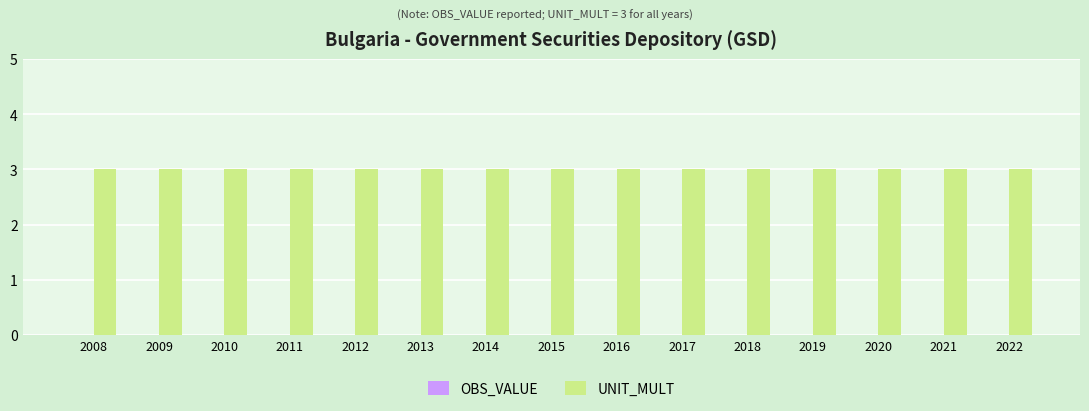

The value of OBS_VALUE at 2018 is 0. True or false?

True